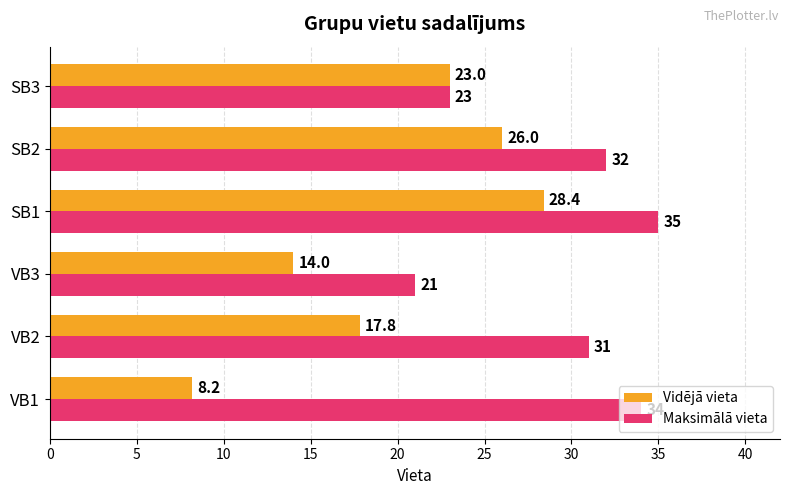

How many values in the Maksimālā vieta series are below 32?

3